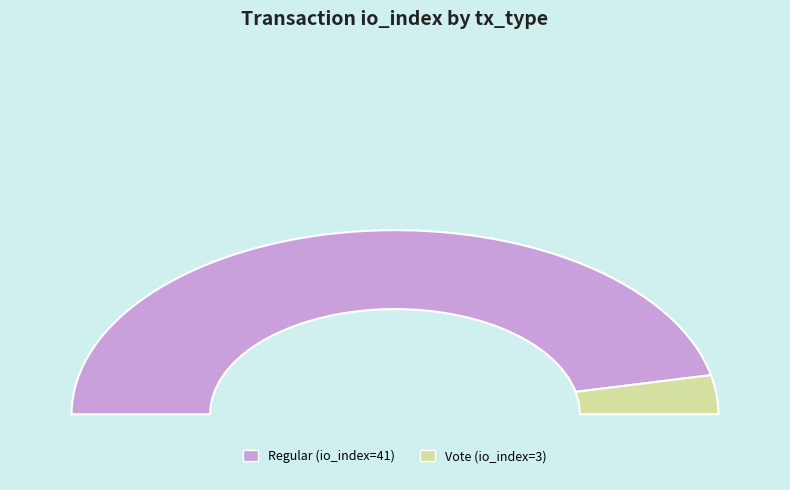

What is the total percentage of Regular (io_index=41) and Vote (io_index=3)?

100.0%